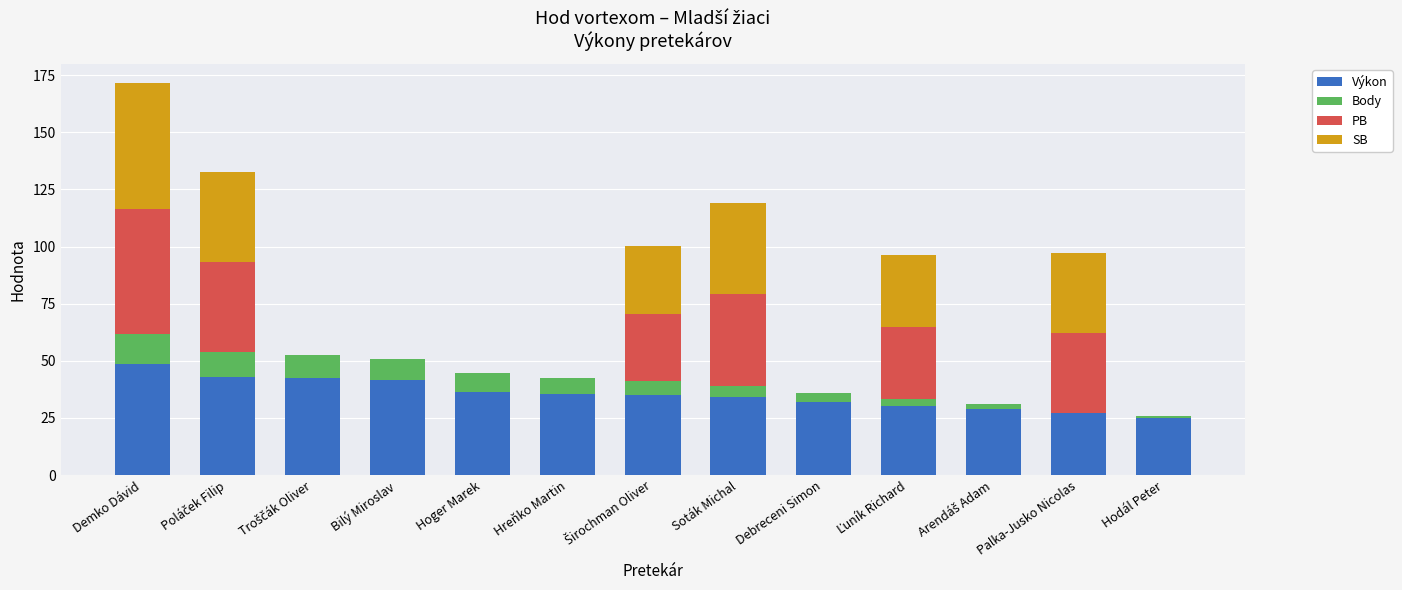

What are all the series names shown in the legend?

Výkon, Body, PB, SB